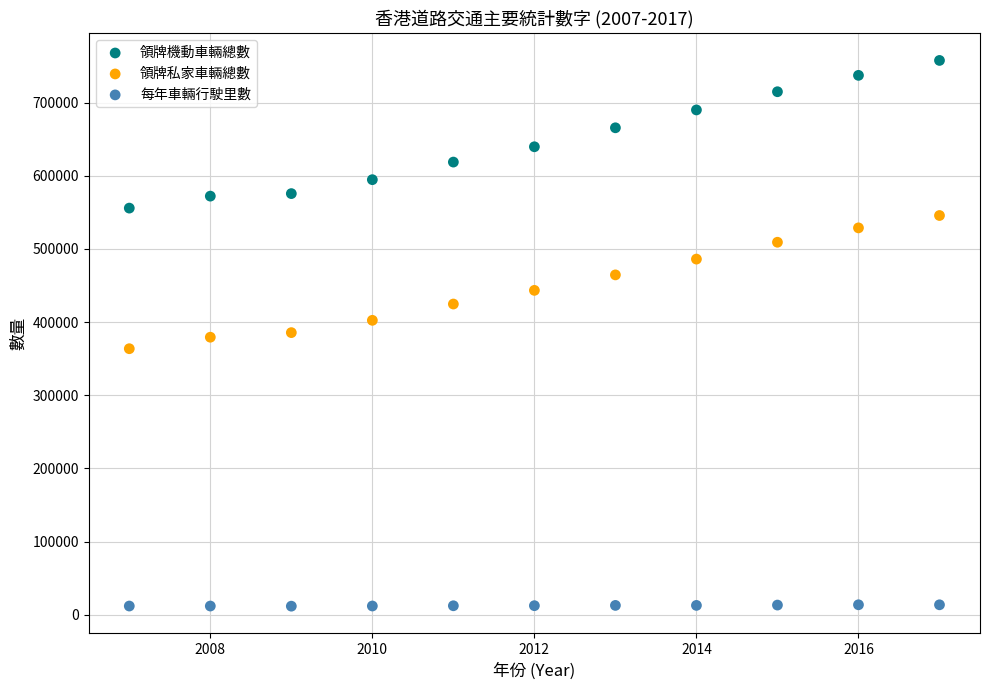

Which series contains the highest Y value?

領牌機動車輛總數